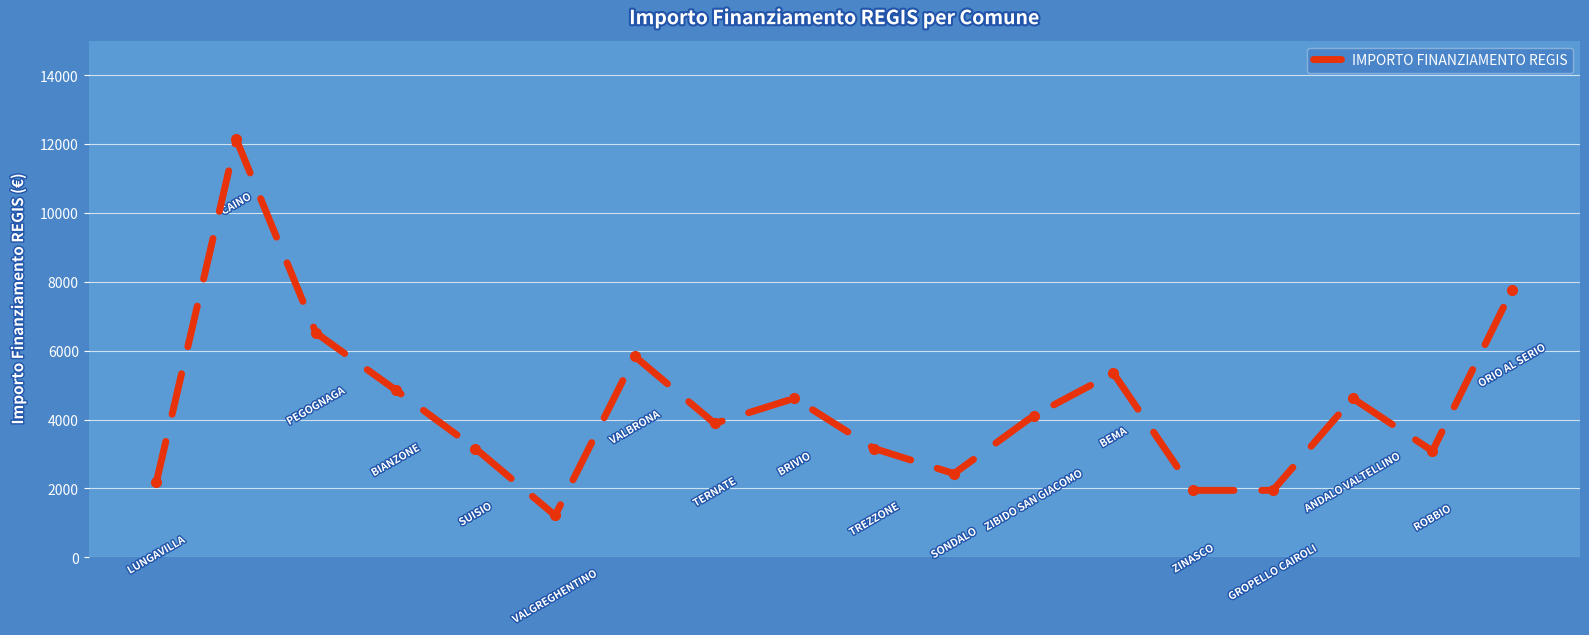

What is the difference between the maximum and minimum values?

10935